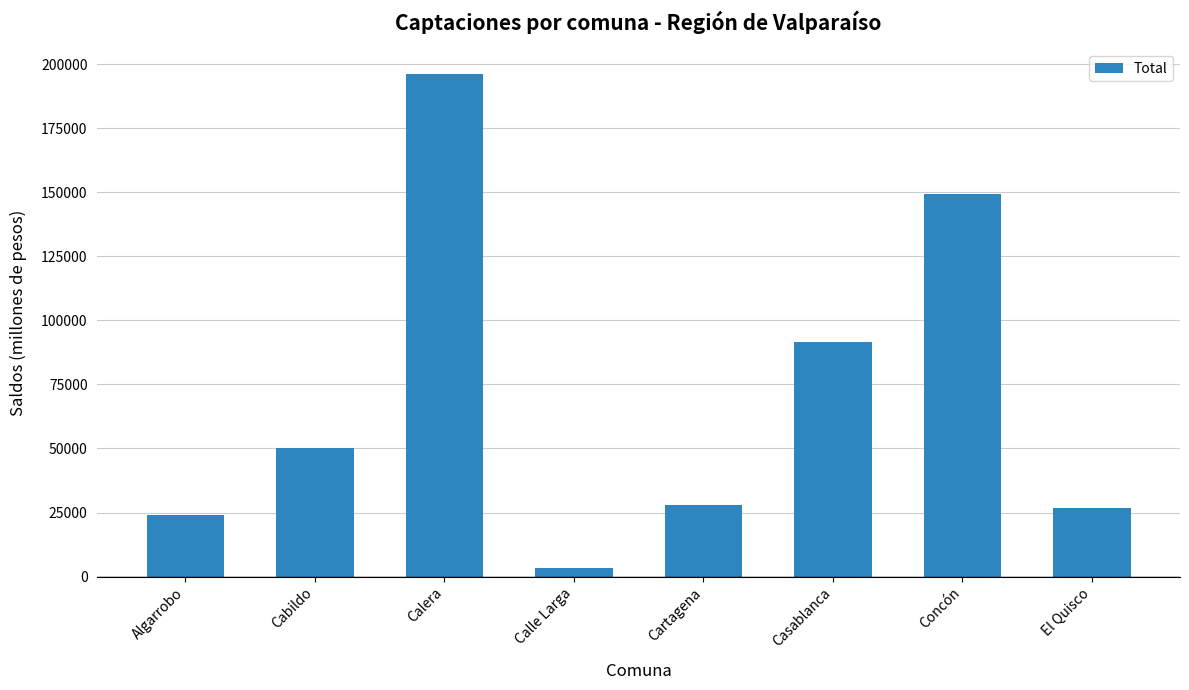

What is the difference between the maximum and minimum values?

192865.3